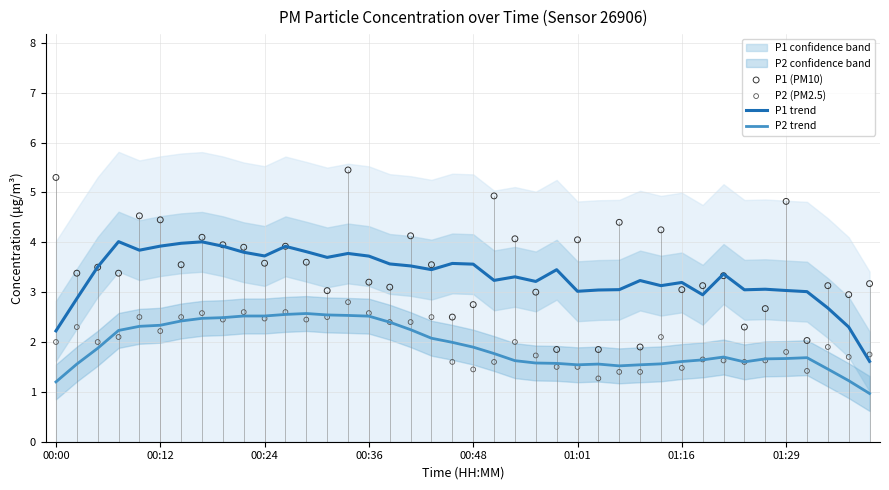

Which series contains the lowest Y value?

P2 trend